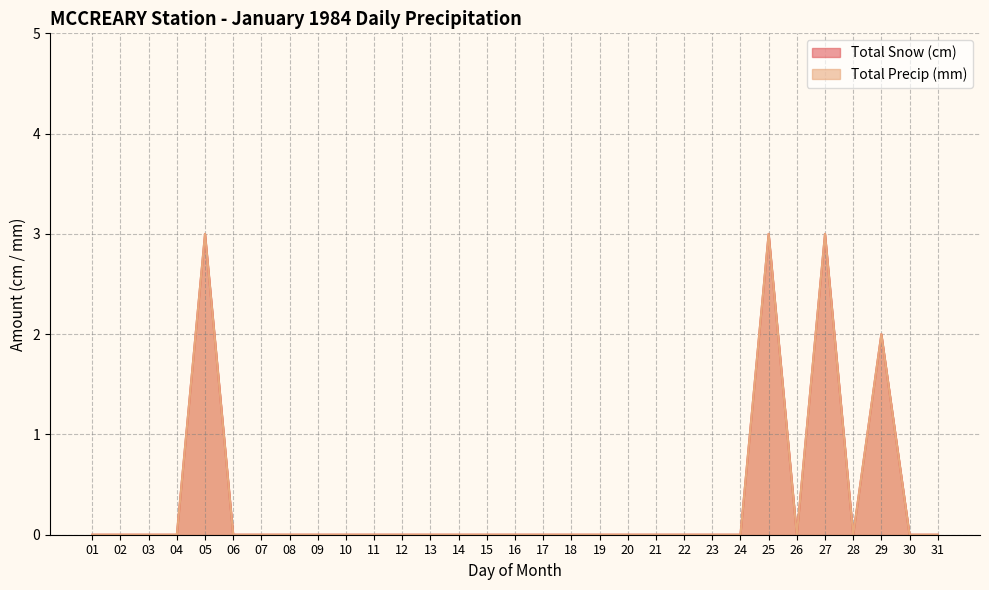

What is the maximum value for Total Snow (cm)?

3